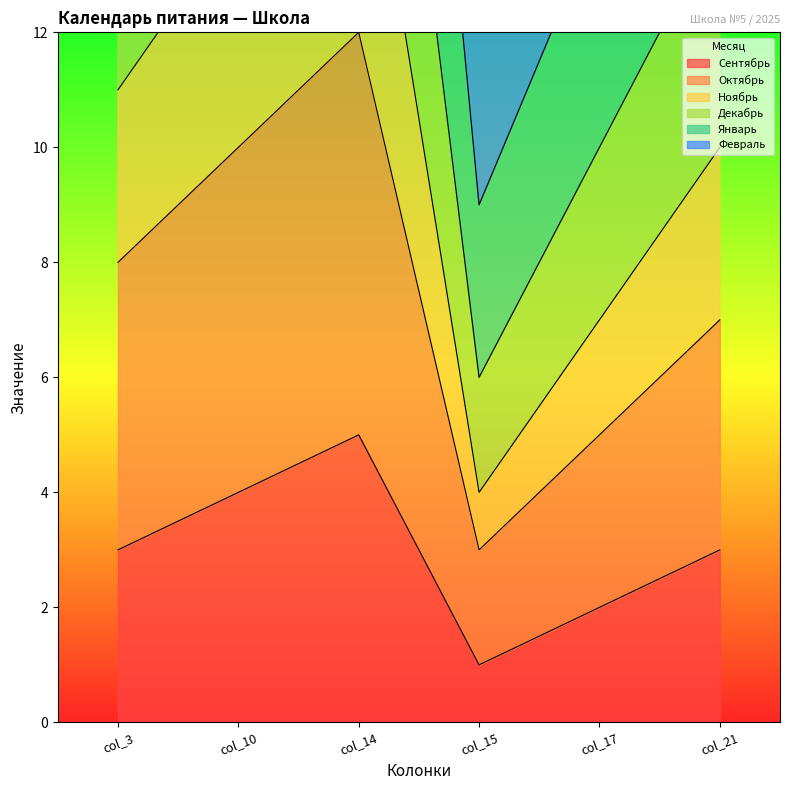

Which category has the highest value in the Сентябрь series?

col_14